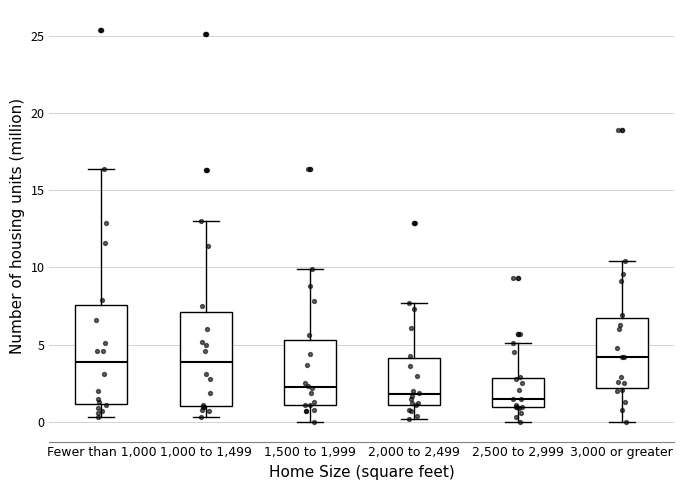

Where does the lower whisker of the box for 1,500 to 1,999 end on the y-axis? The values are not printed on the chart, so give them approximately, as read against the axis.

0.0